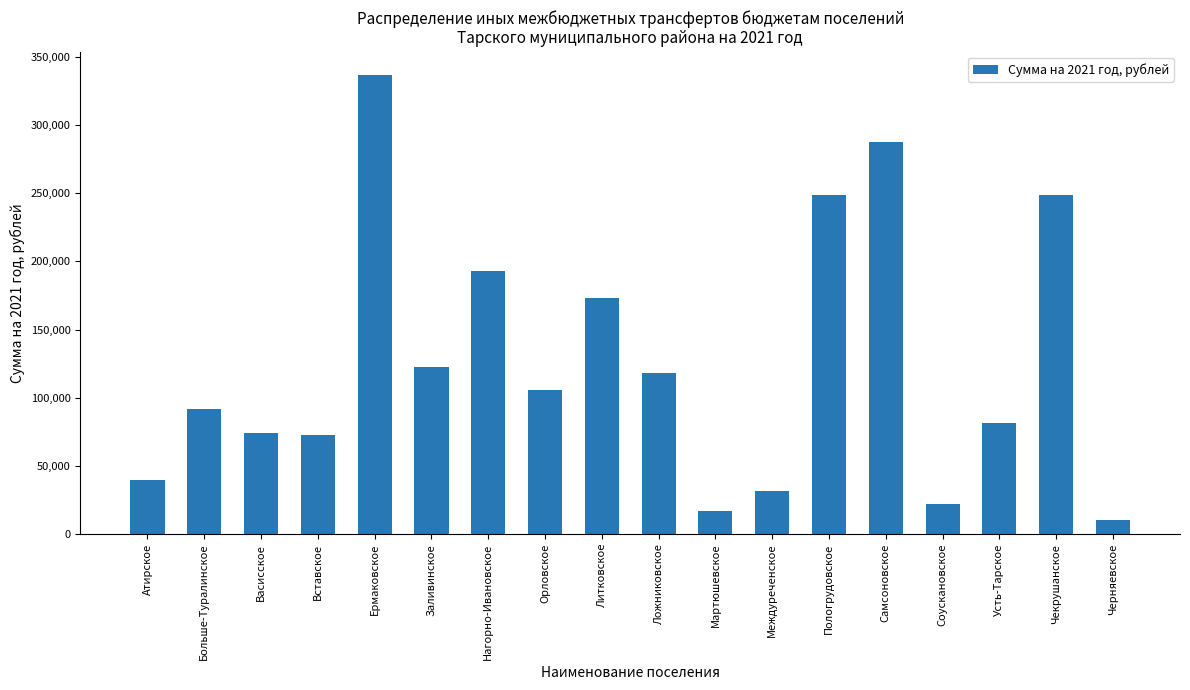

The value at Чекрушанское is 332880.6. True or false?

False